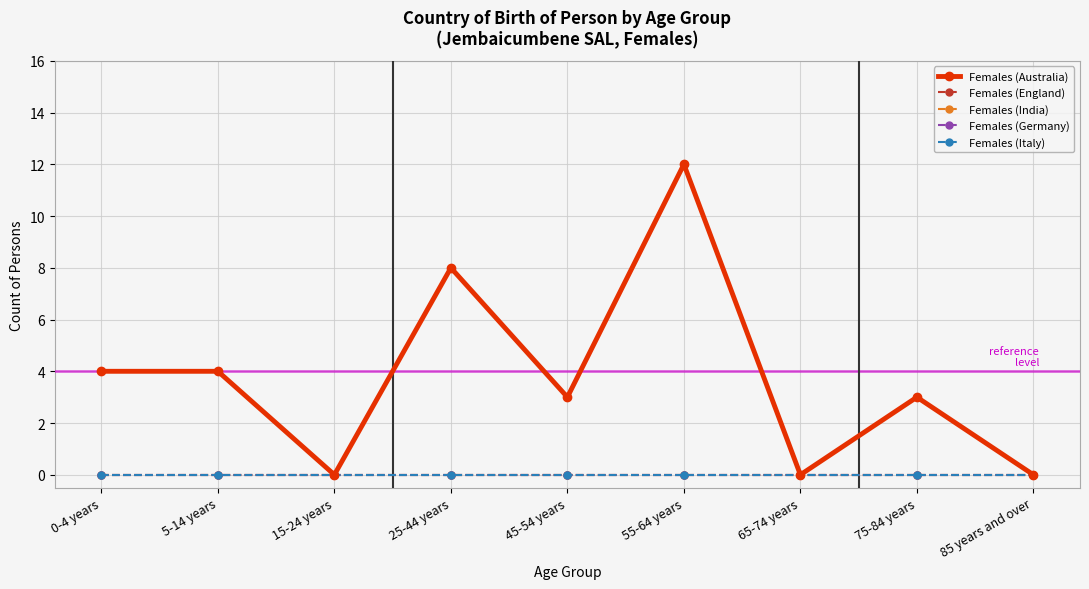

Is this an area chart (filled region under the line)?

No